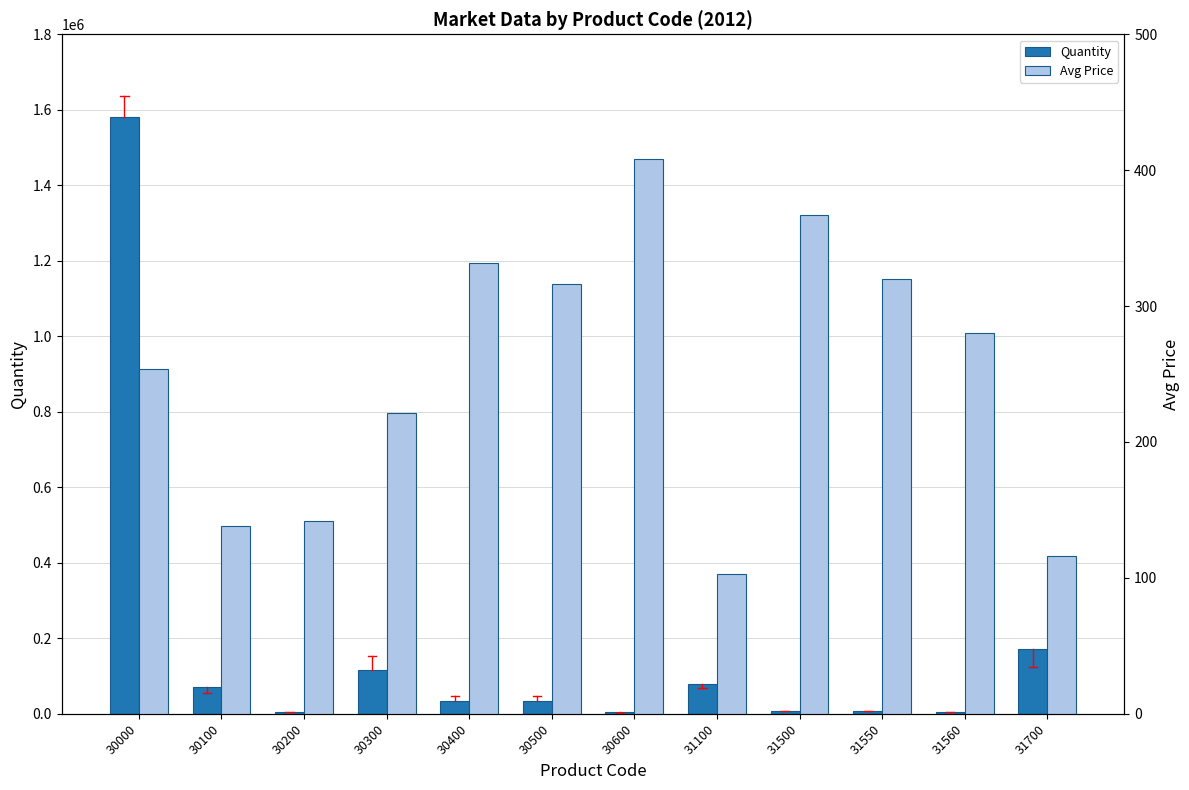

What is the value of the Avg Price bar at the 7th from the left?

408